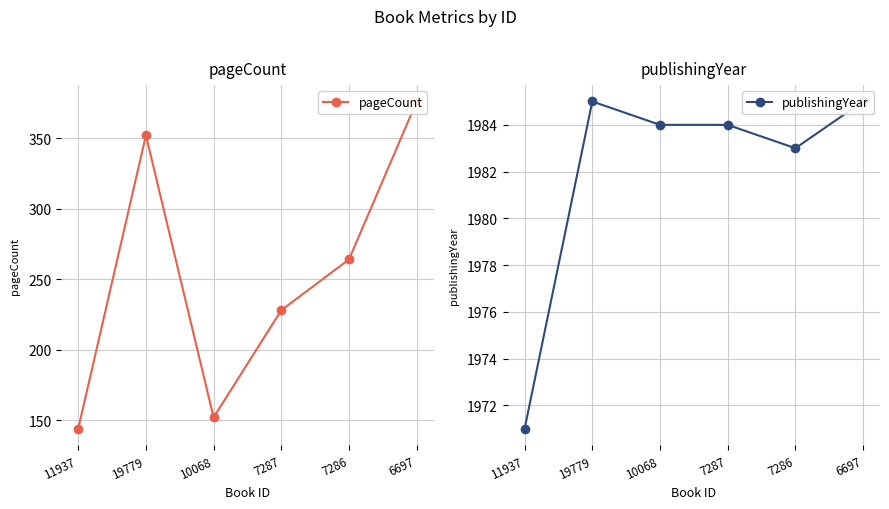

Reading left to right, transcribe all the data shown in this chart.

pageCount: 11937=144	19779=352	10068=152	7287=228	7286=264	6697=376
publishingYear: 11937=1971	19779=1985	10068=1984	7287=1984	7286=1983	6697=1985